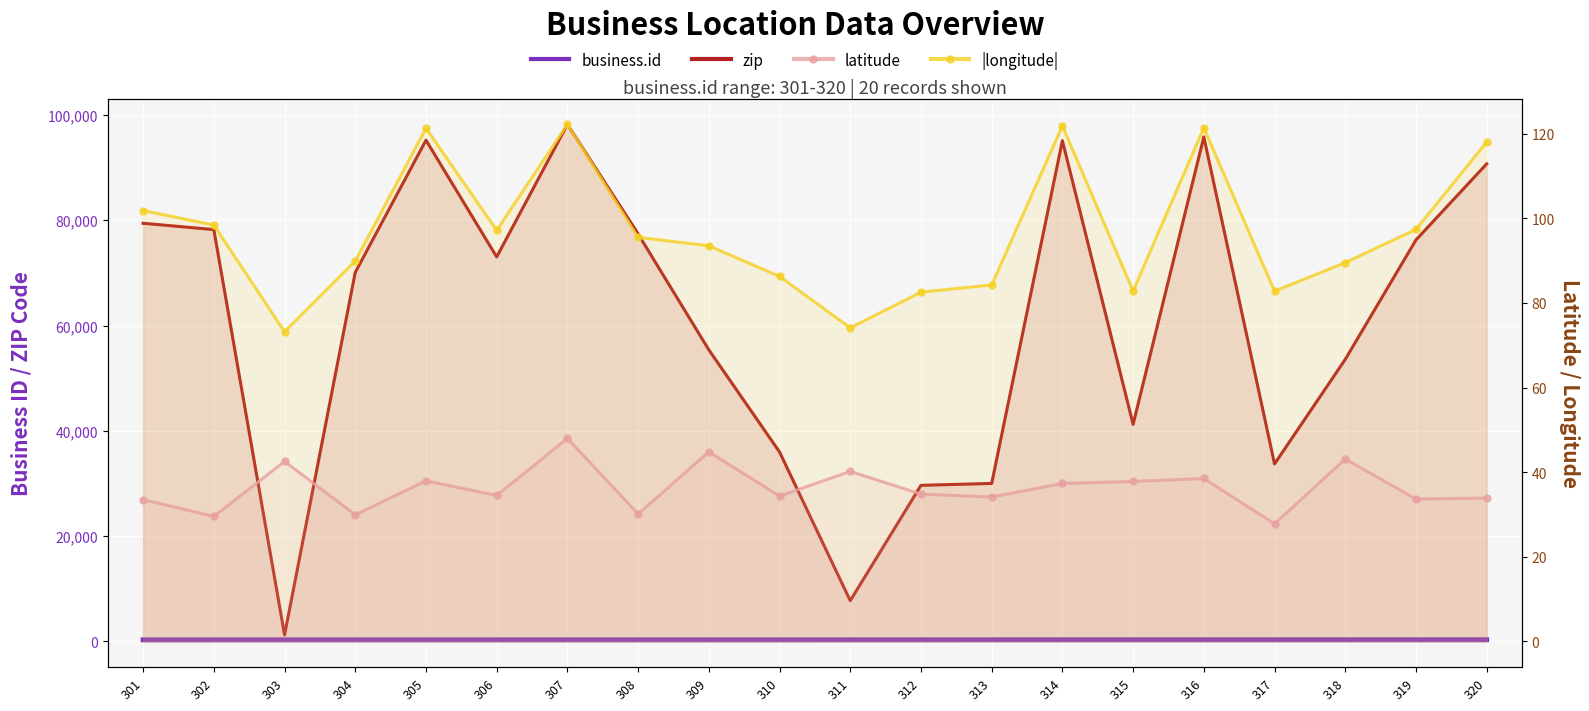

What is the sum of all zip values?

1217895.0